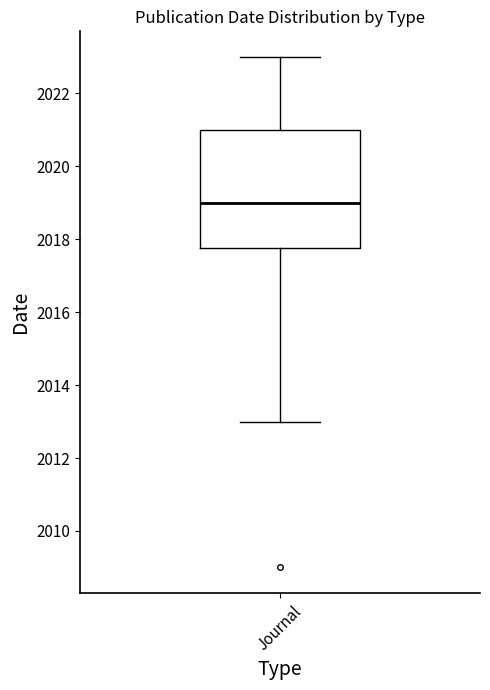

Transcribe this box plot: give where the median line is, the range the box spans, and where the two whiskers end, as read against the y-axis. The values are not printed on the chart, so give them approximately, as read against the axis.

median 2019.0, box 2017.8 to 2021.0, whiskers 2013.0 to 2023.0